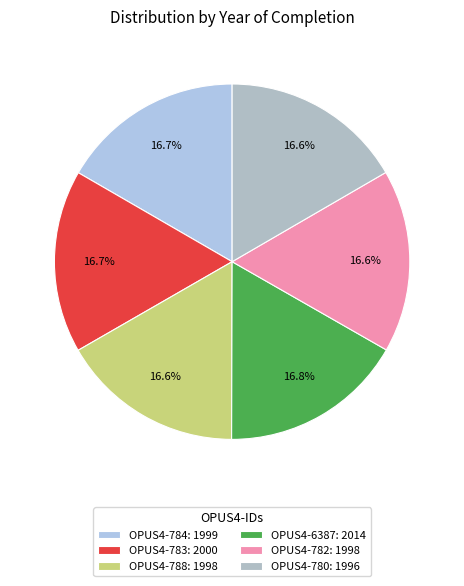

Does OPUS4-782 represent more than half of the total?

No